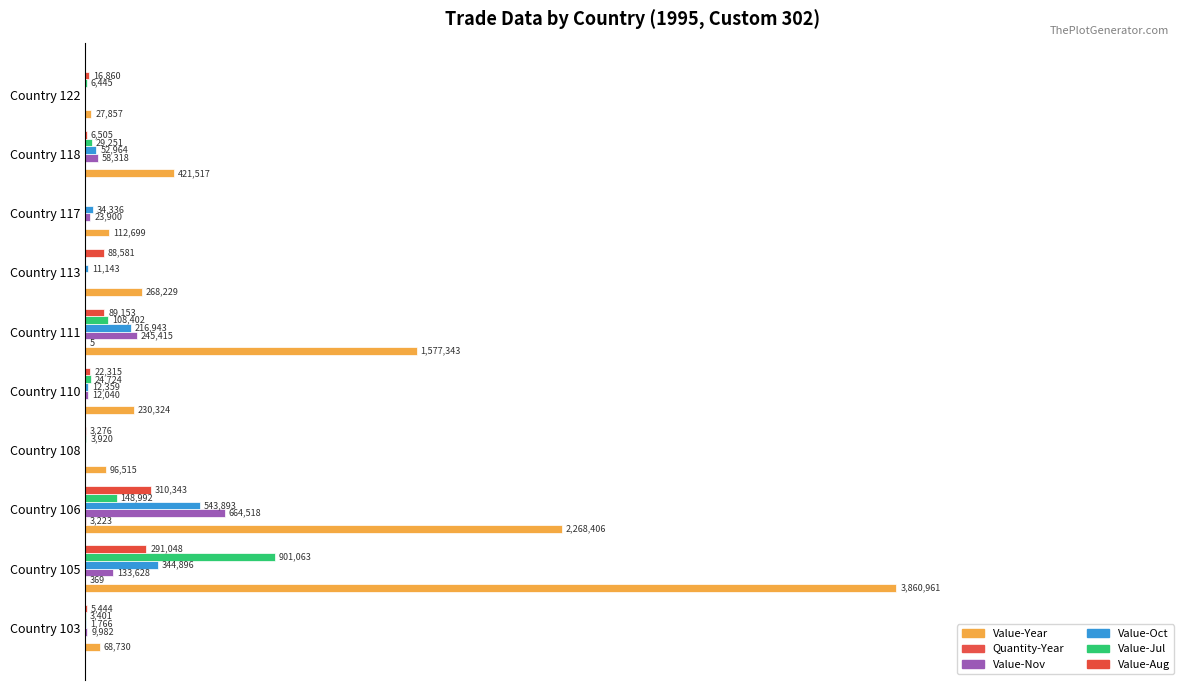

Are the bars horizontal?

Yes